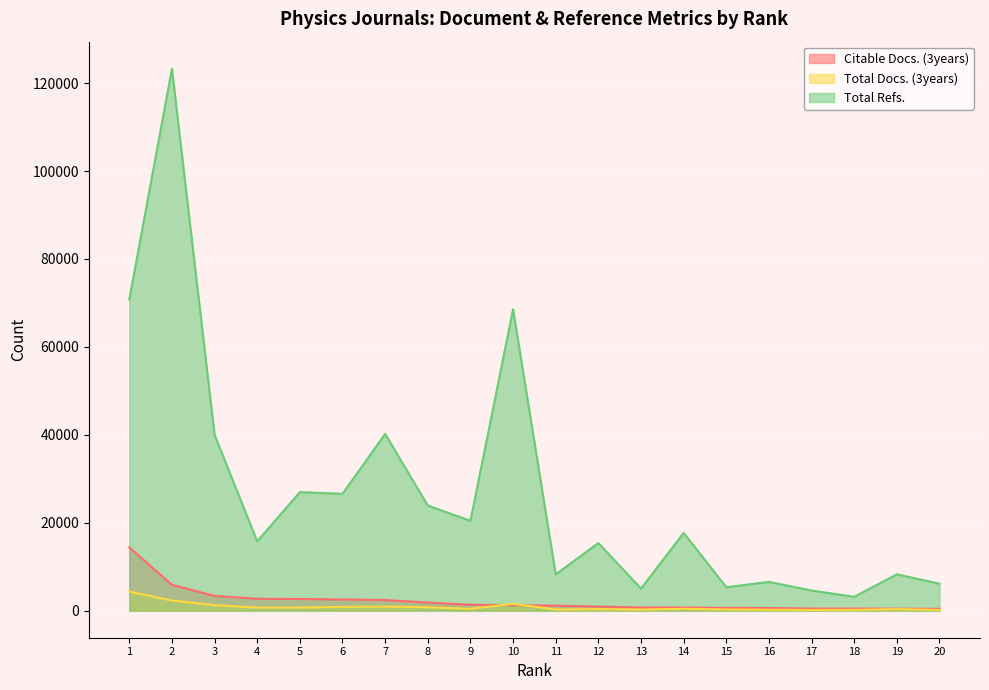

Reading left to right, what are all the values shown in this chart?

Citable Docs. (3years): 14397	5871	3348	2690	2649	2540	2414	1827	1335	1250	1134	934	718	698	622	592	481	473	443	420
Total Docs. (3years): 4333	2289	1243	684	692	855	918	758	421	1553	252	342	238	417	266	201	148	174	352	152
Total Refs.: 70813	123259	39973	15752	26960	26585	40193	23905	20430	68542	8237	15374	5019	17687	5317	6538	4586	3147	8268	6130